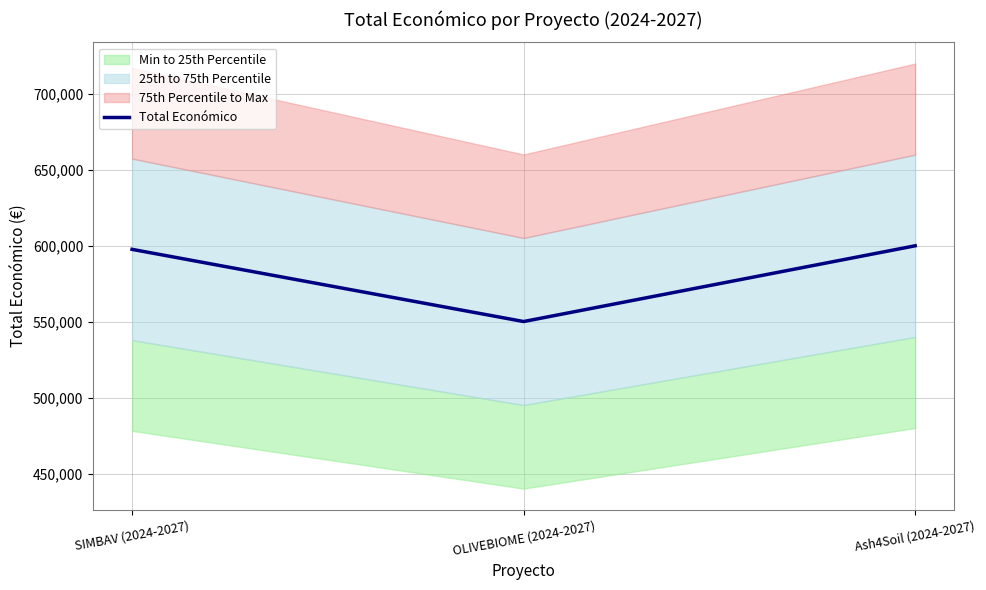

What is the sum of all values?

1747762